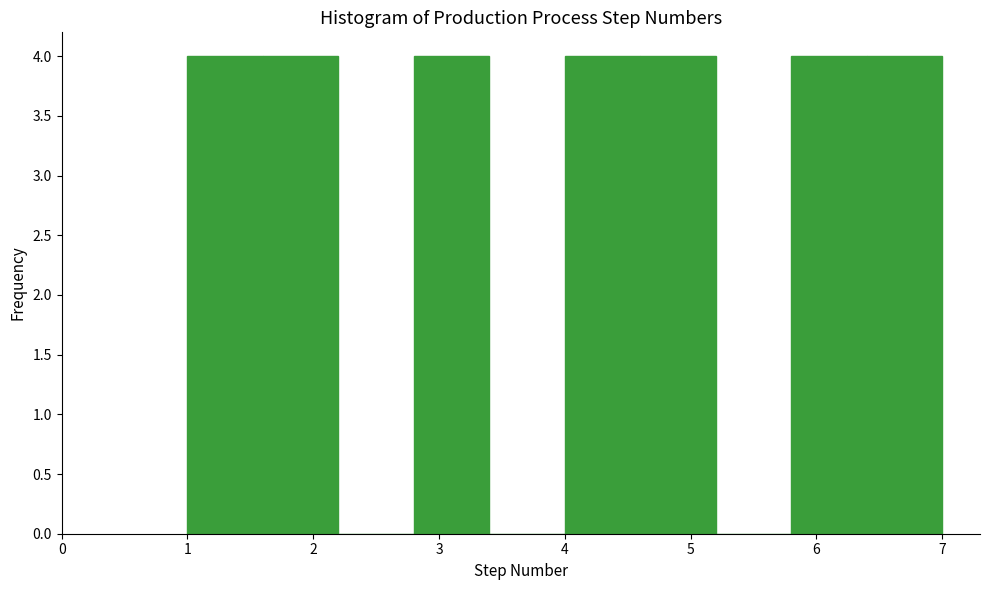

How tall is the bar that spans 5.8 to 6.4 on the x-axis? The values are not printed on the chart, so give them approximately, as read against the axis.

4